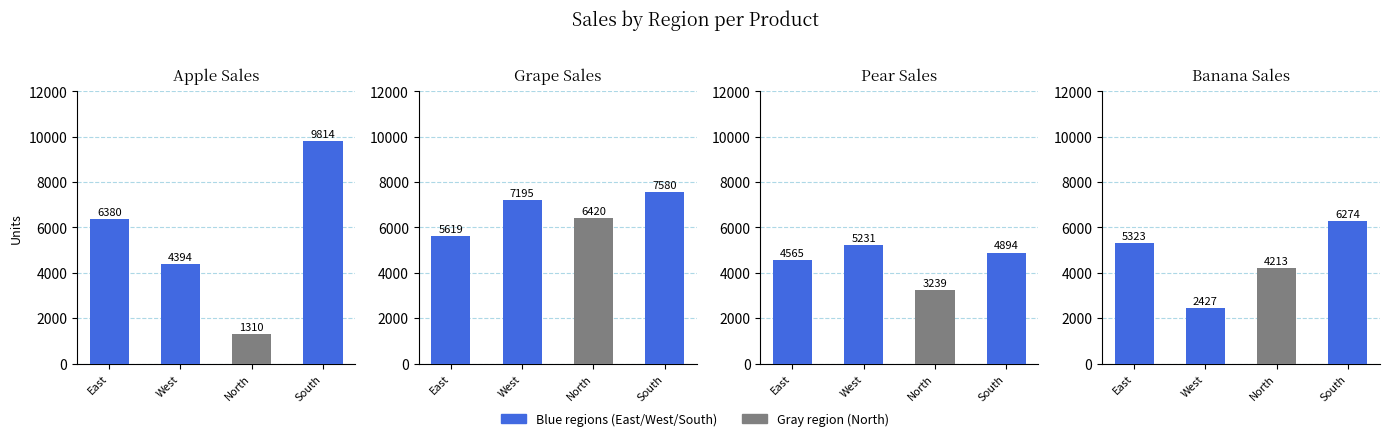

What position from the left is East?

1